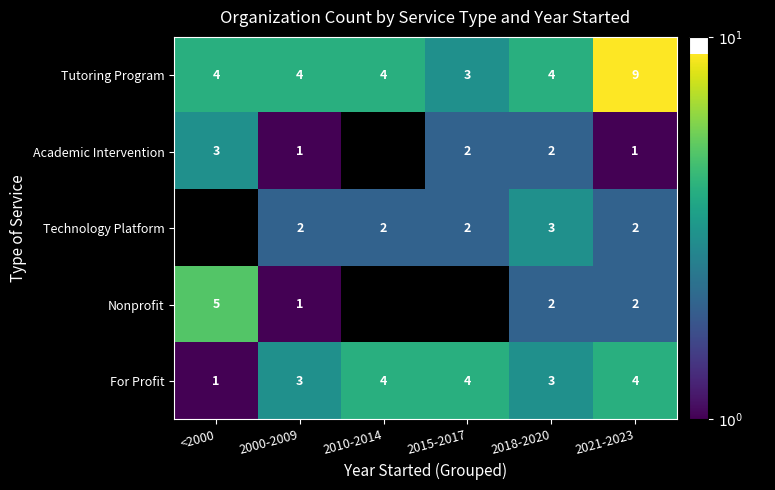

How many categories are shown in the chart?

6